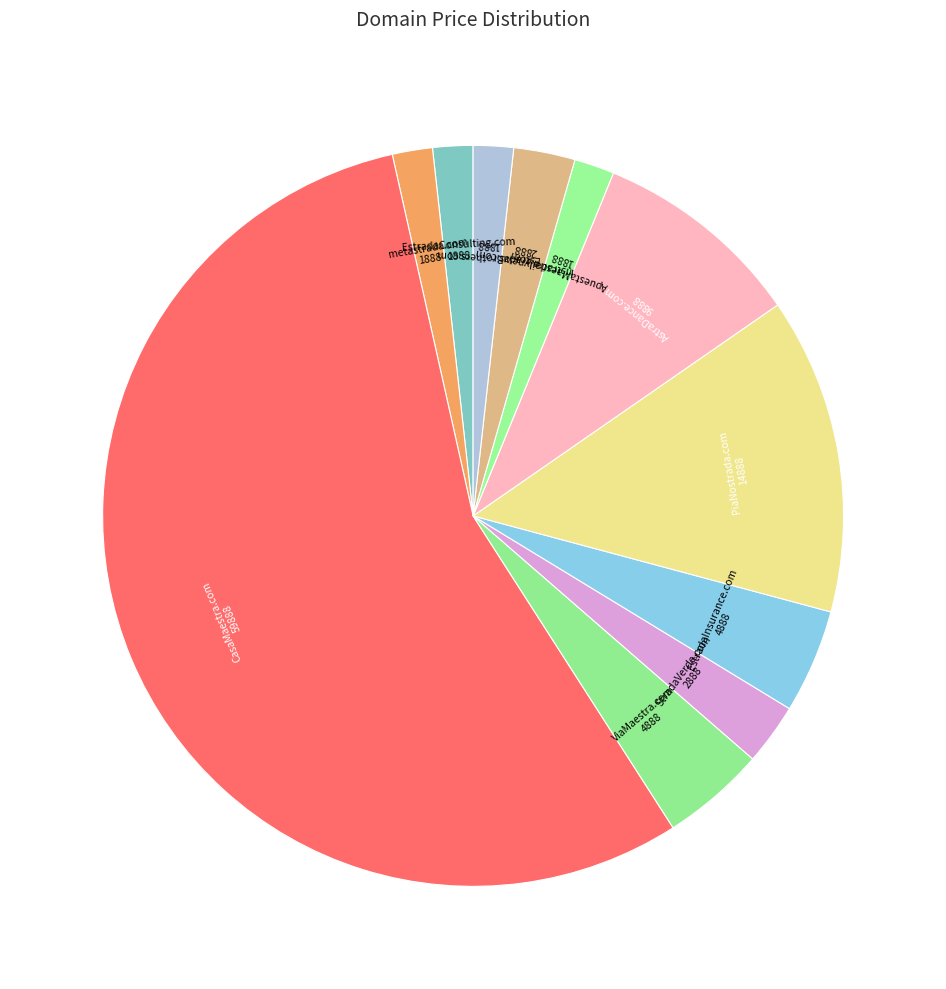

How many slices are in this pie chart?

11